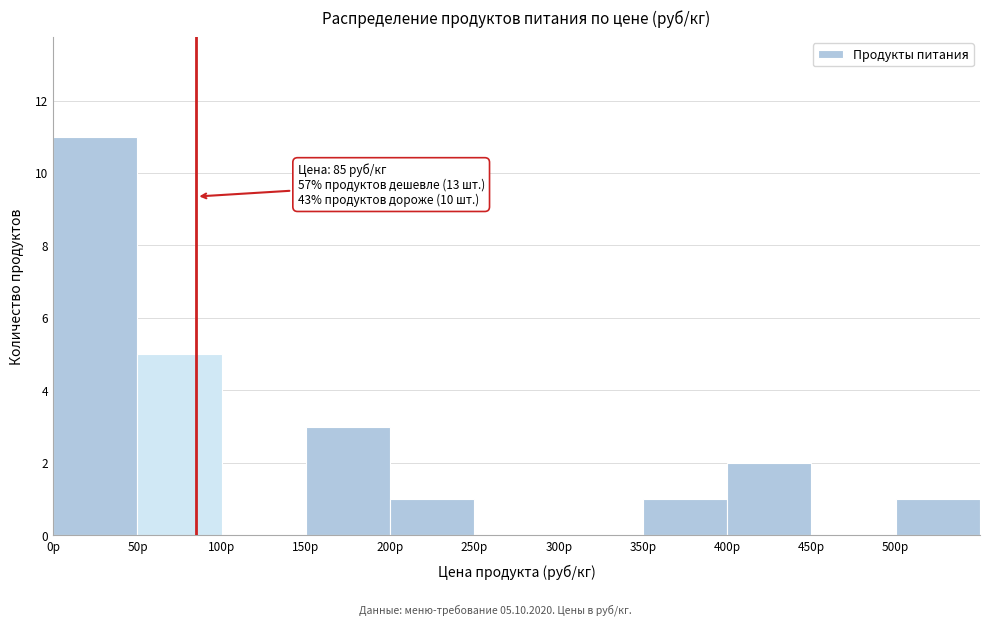

Over which range of the x-axis is the bar tallest?

0 to 50